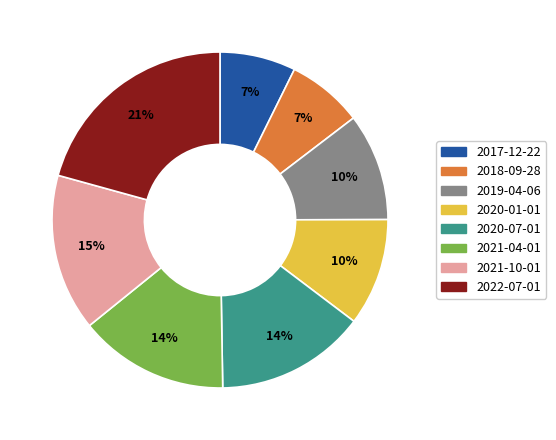

Is 2018-09-28 the majority of the pie?

No